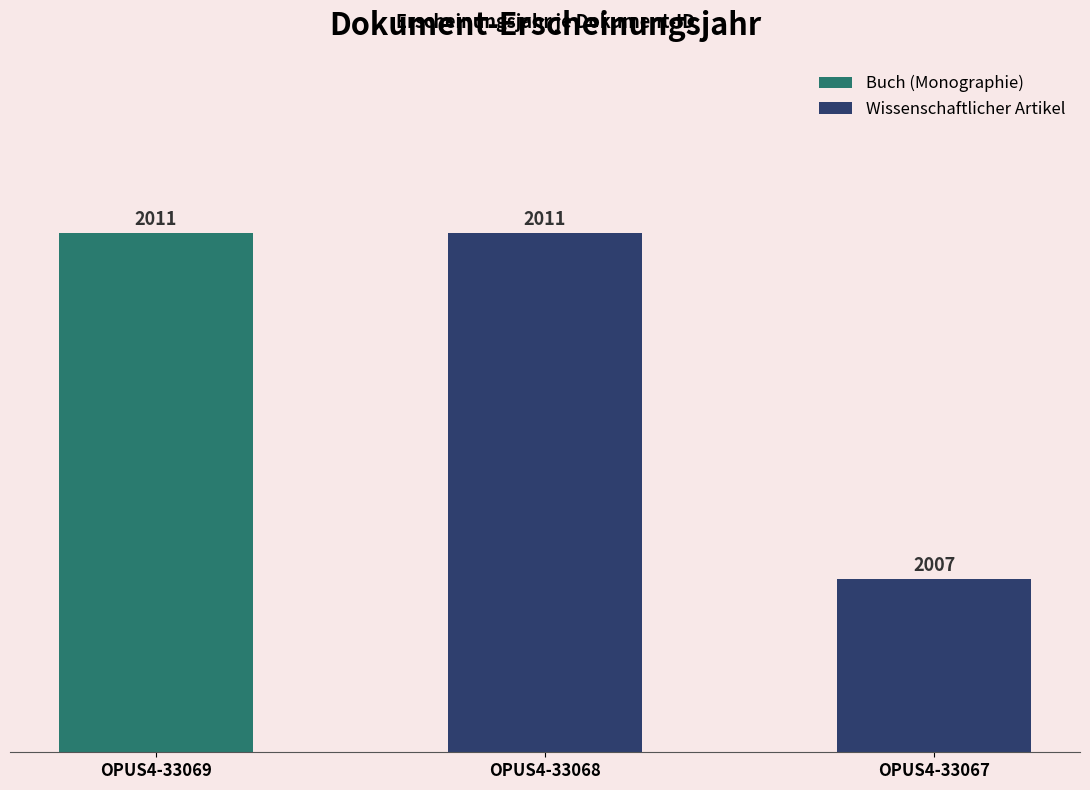

Rank the categories by Wissenschaftlicher Artikel value from lowest to highest.

OPUS4-33067, OPUS4-33068